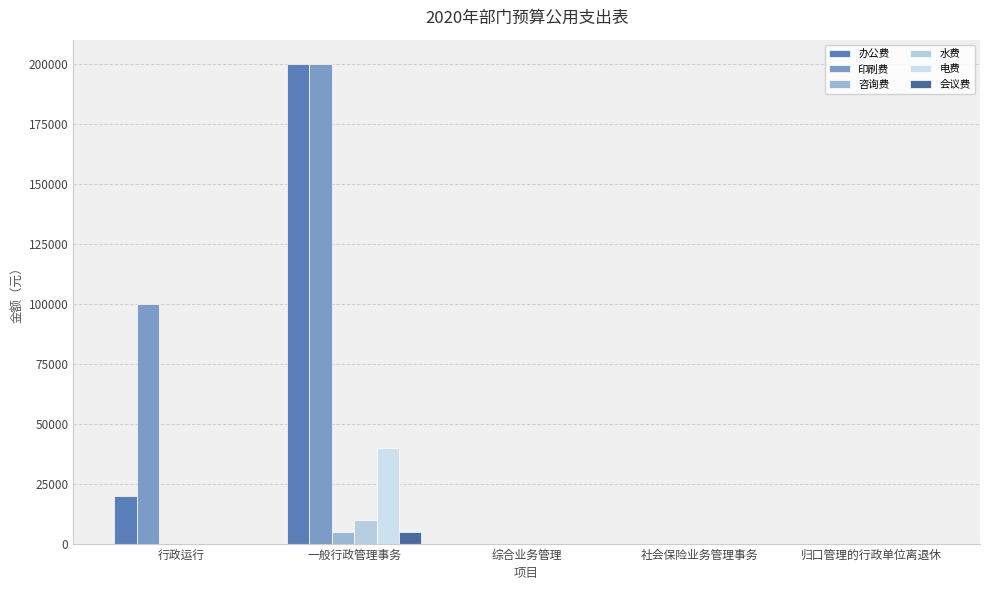

How many groups of bars are there?

5